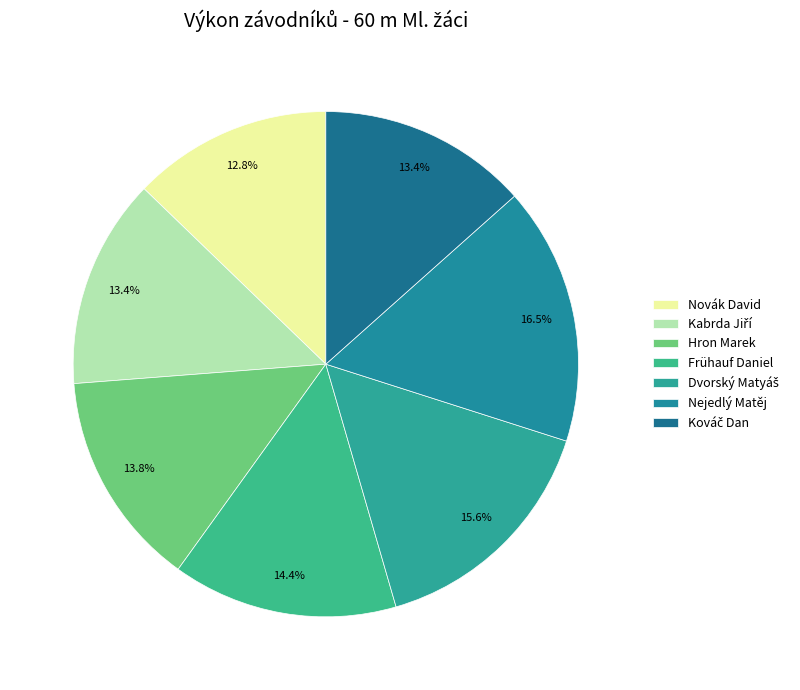

Does any single category account for the majority?

No